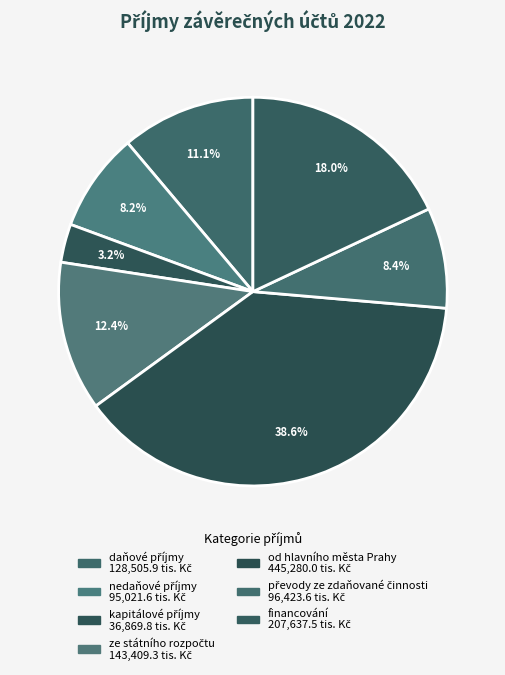

Is there a majority slice in this chart?

No